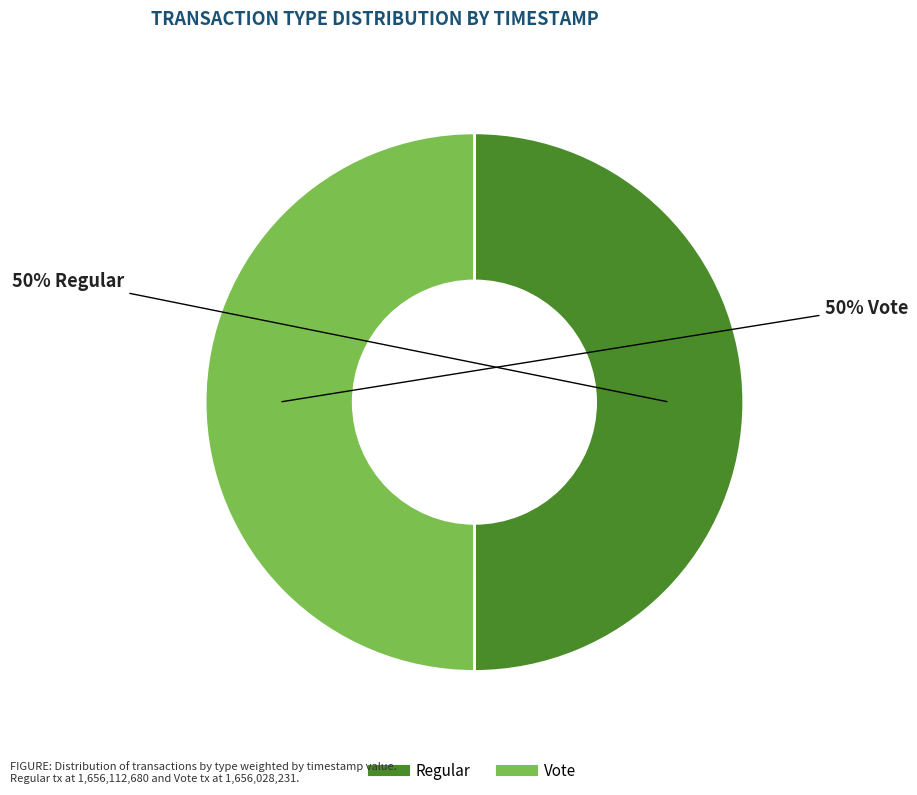

To the nearest percent, what portion does Vote represent?

50%